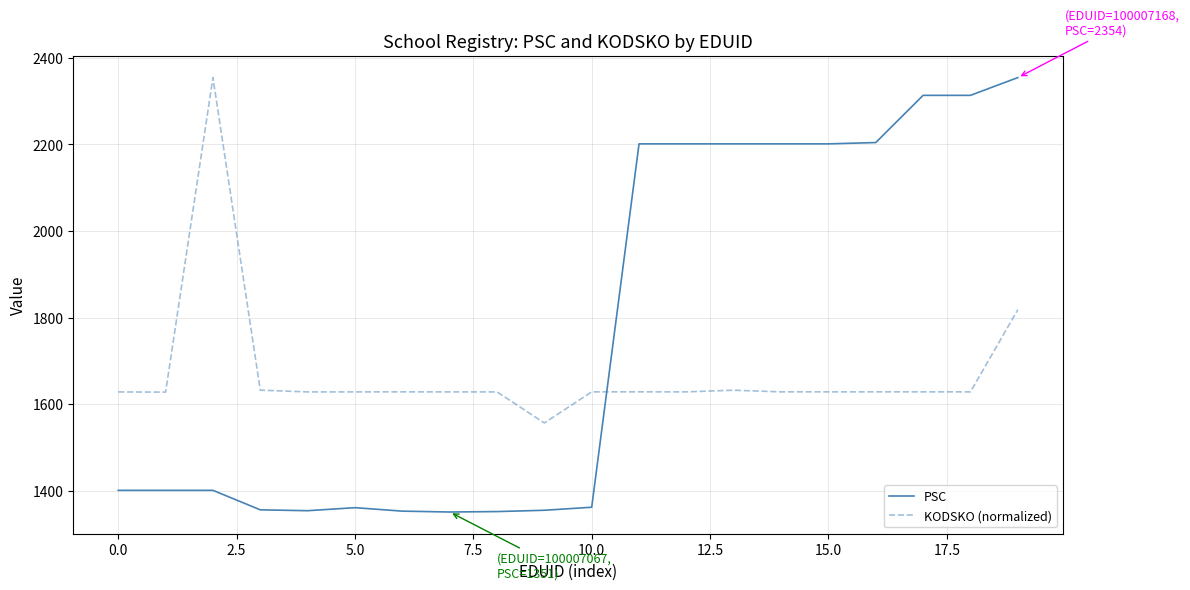

After their last crossing, which series has the higher values: KODSKO (normalized) or PSC?

PSC